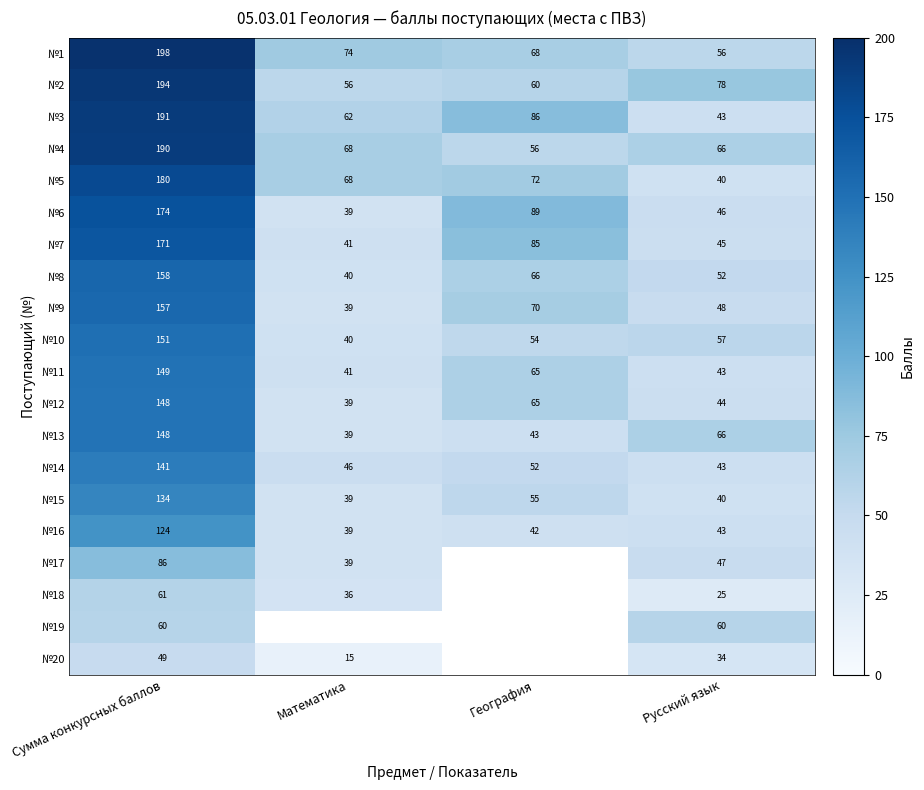

At which label does №12 first exceed 65?

Сумма конкурсных баллов